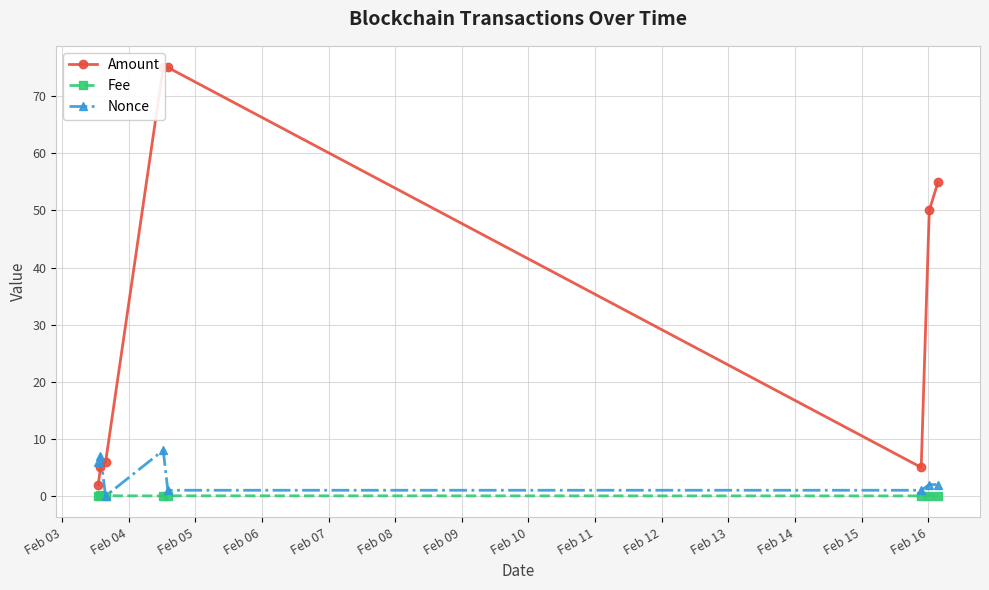

What is the value of the Nonce point at the 8th from the left?

2.0